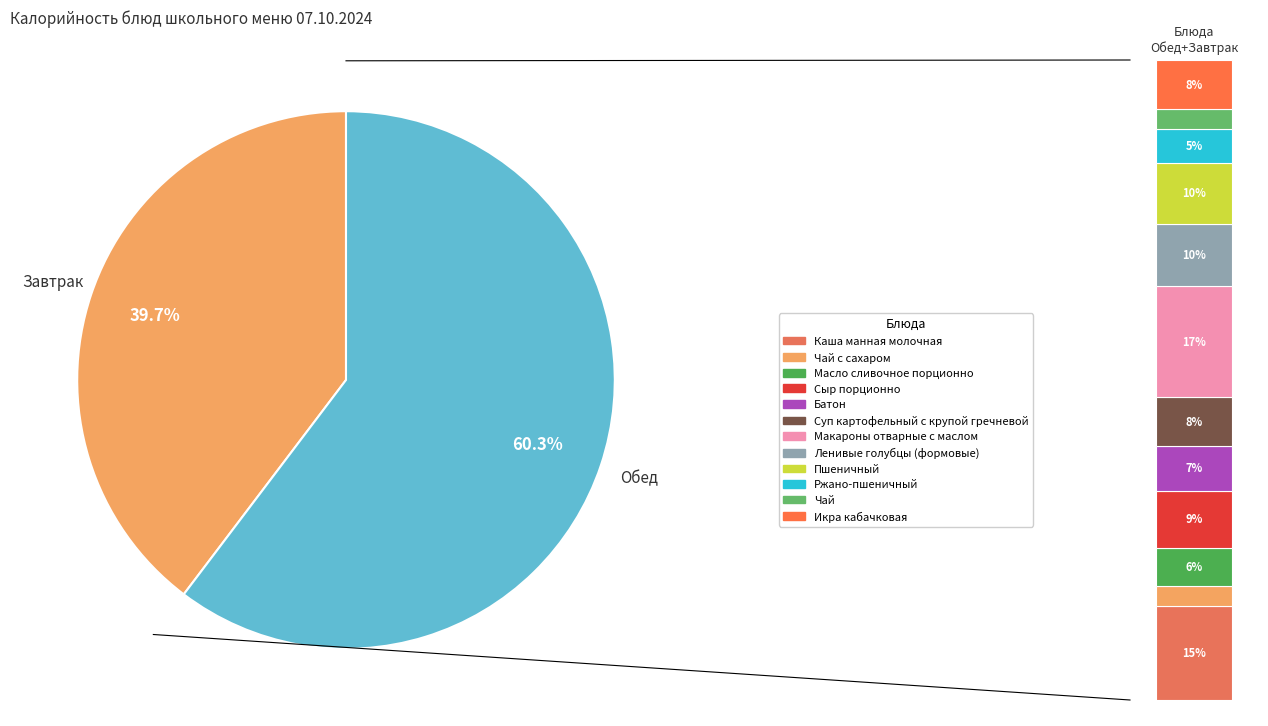

What is the largest slice in the pie chart?

Макароны отварные с маслом